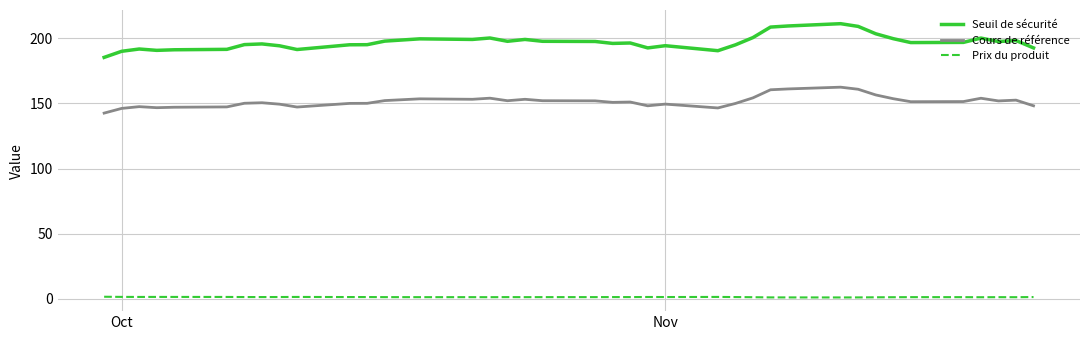

True or false: Prix du produit and Seuil de sécurité cross at least once.

False